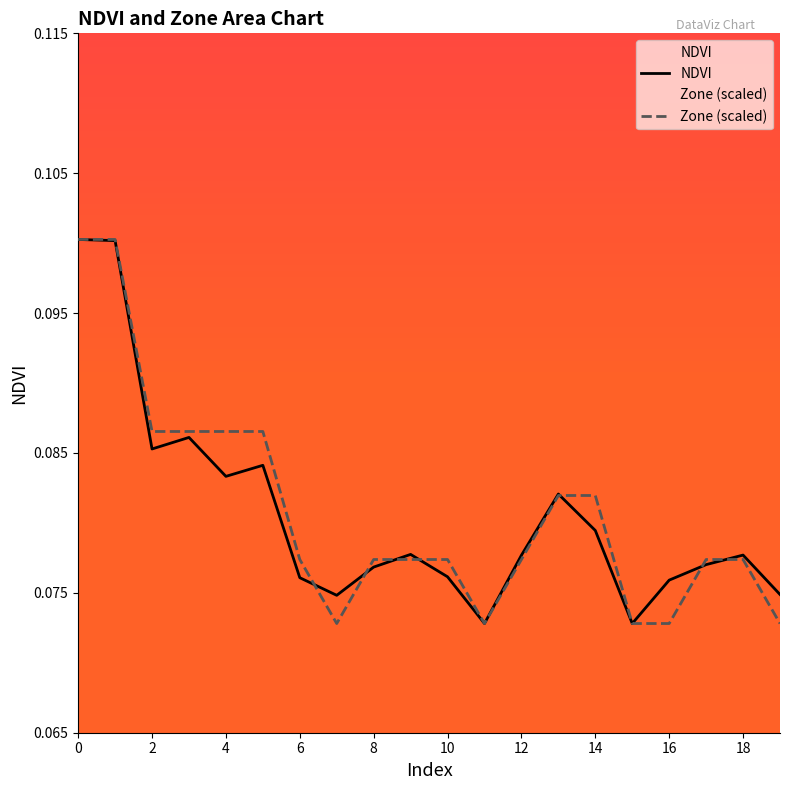

Which series changed the most between 10 and 16?

Zone (scaled)